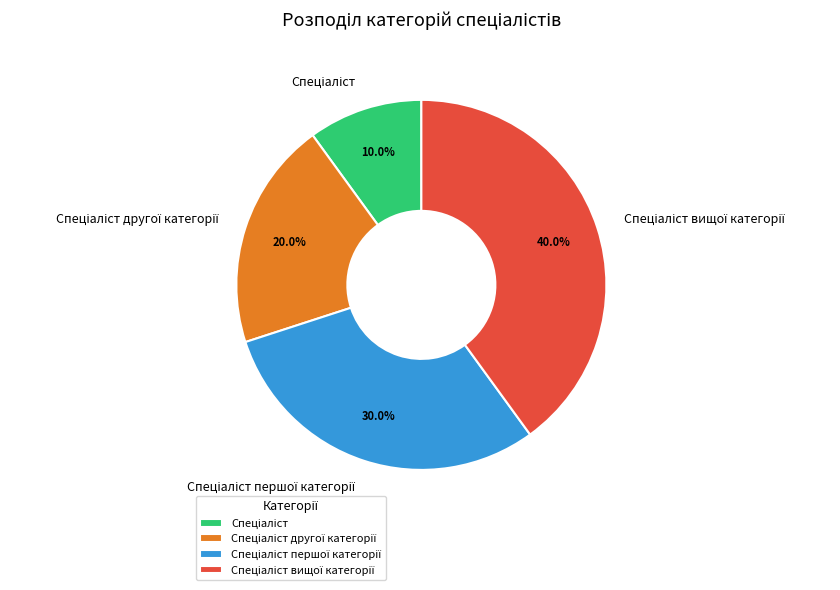

Does any single category account for the majority?

No